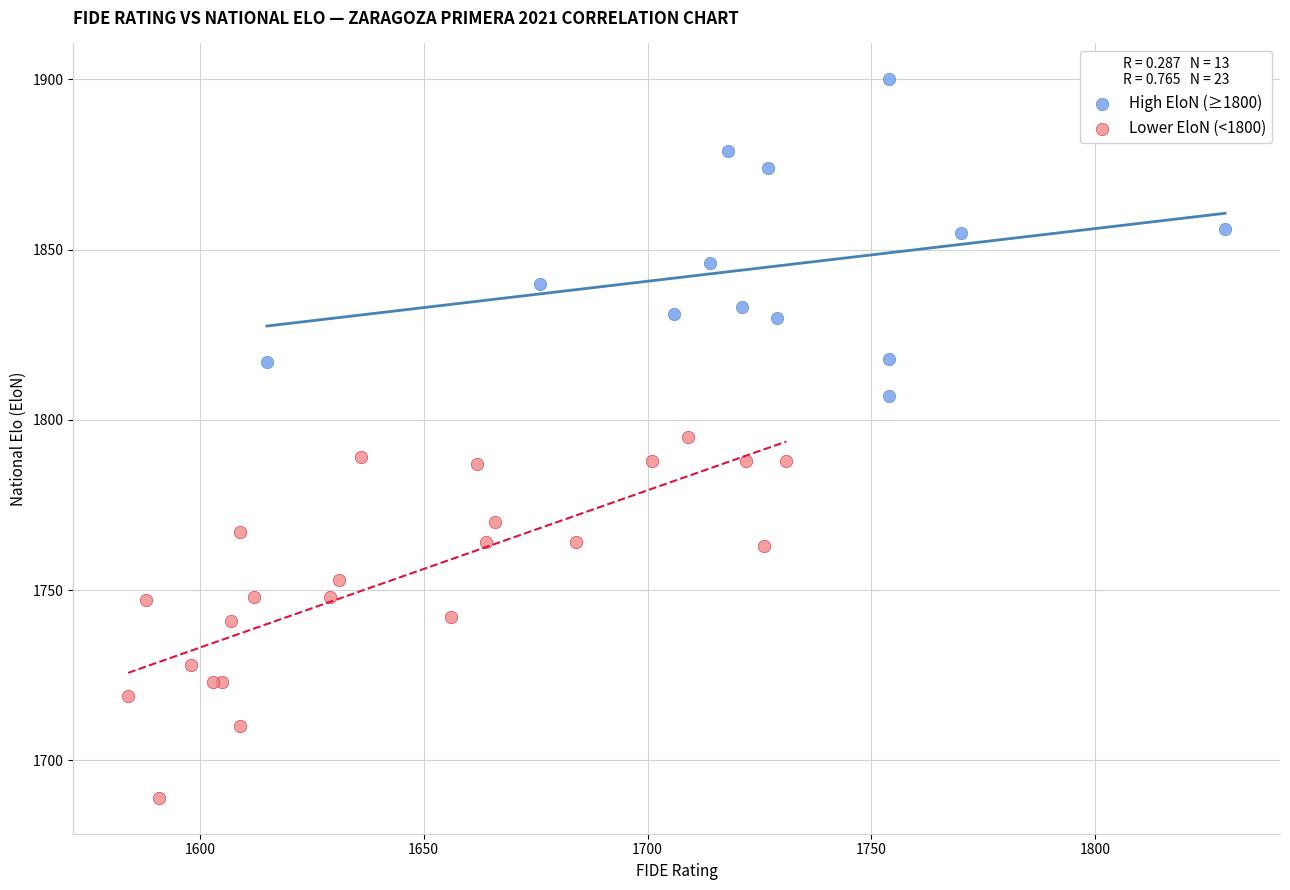

What are all the series names shown in the legend?

High EloN (≥1800), Lower EloN (<1800)